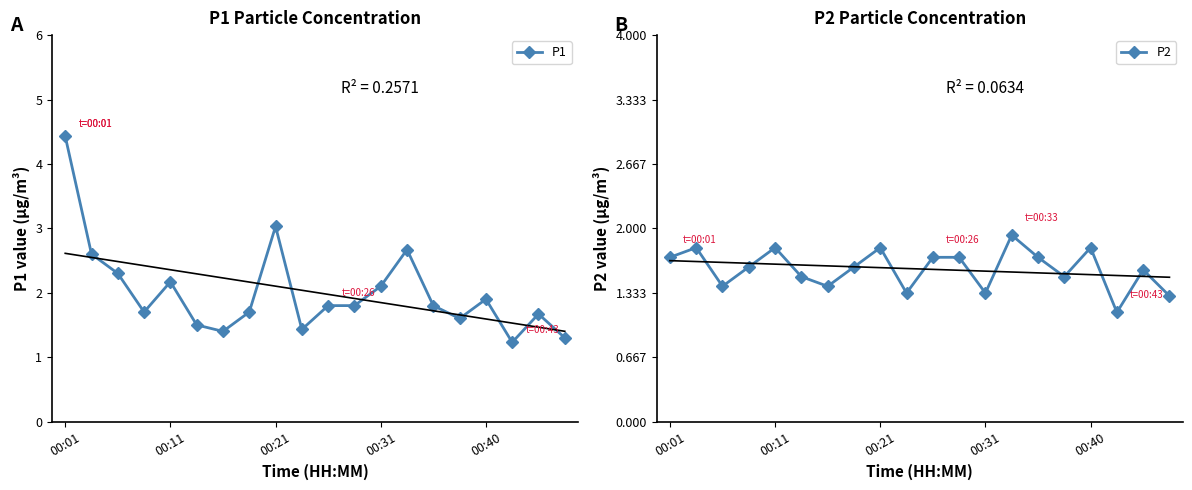

True or false: P1 has more than 2 interior local peaks.

True